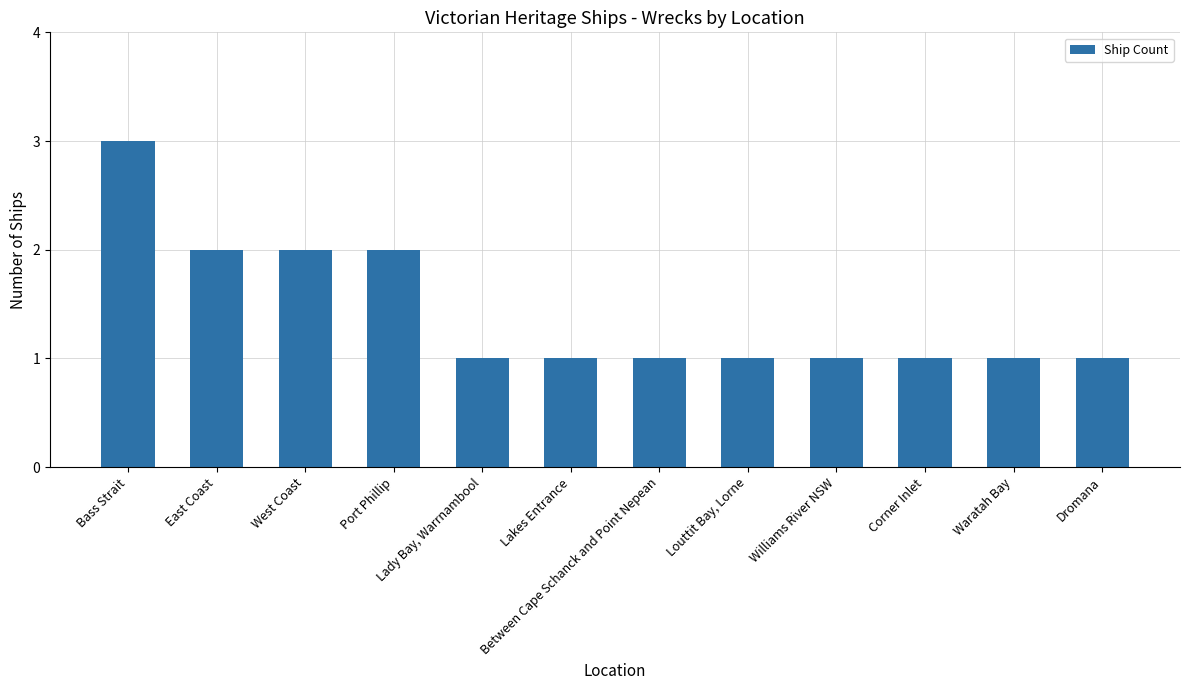

How many distinct data groups are displayed?

1